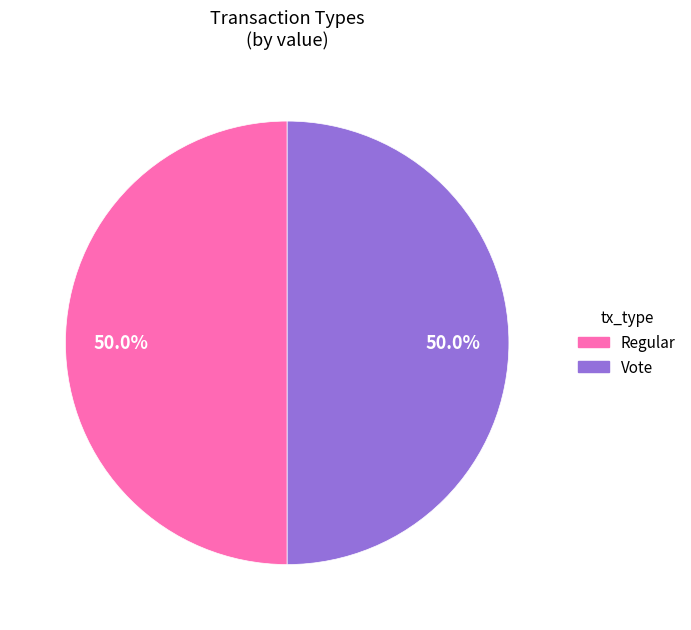

Combined, what portion of the pie is Regular and Vote?

100.0%